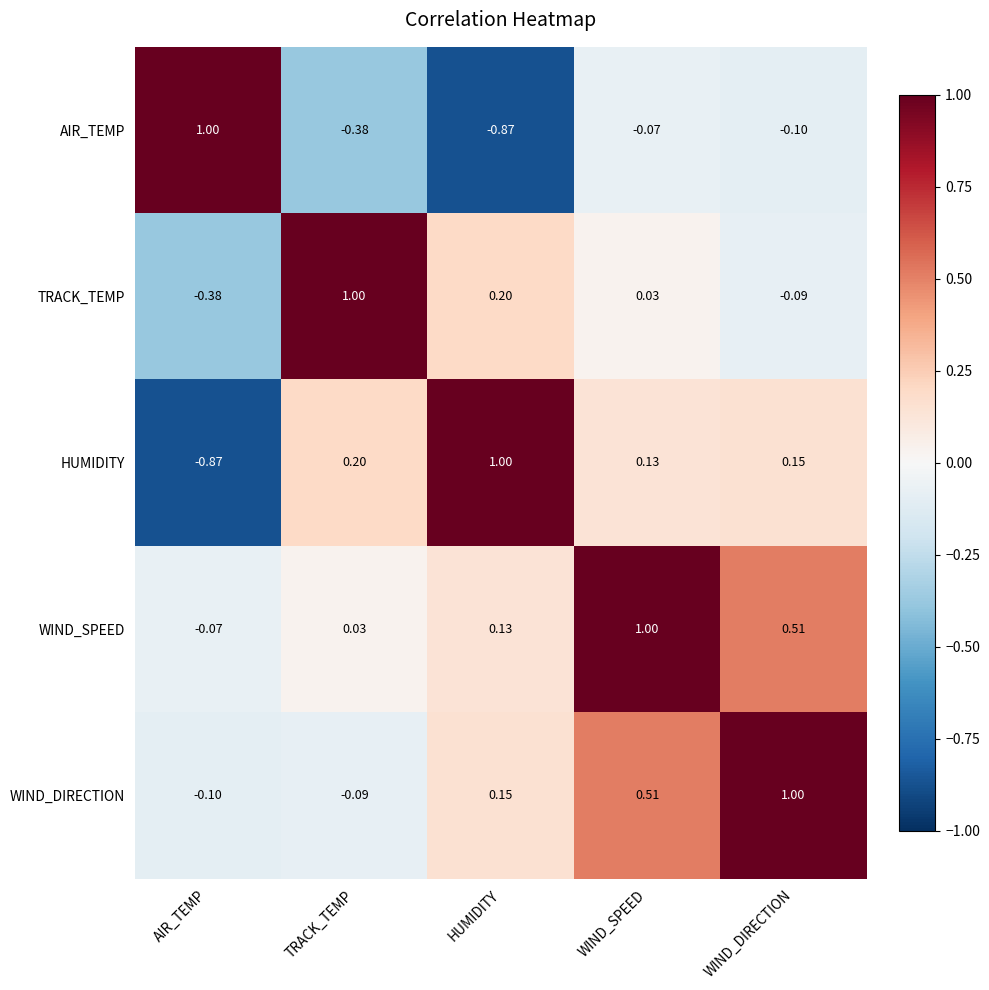

At which label is AIR_TEMP closest to 0?

WIND_SPEED